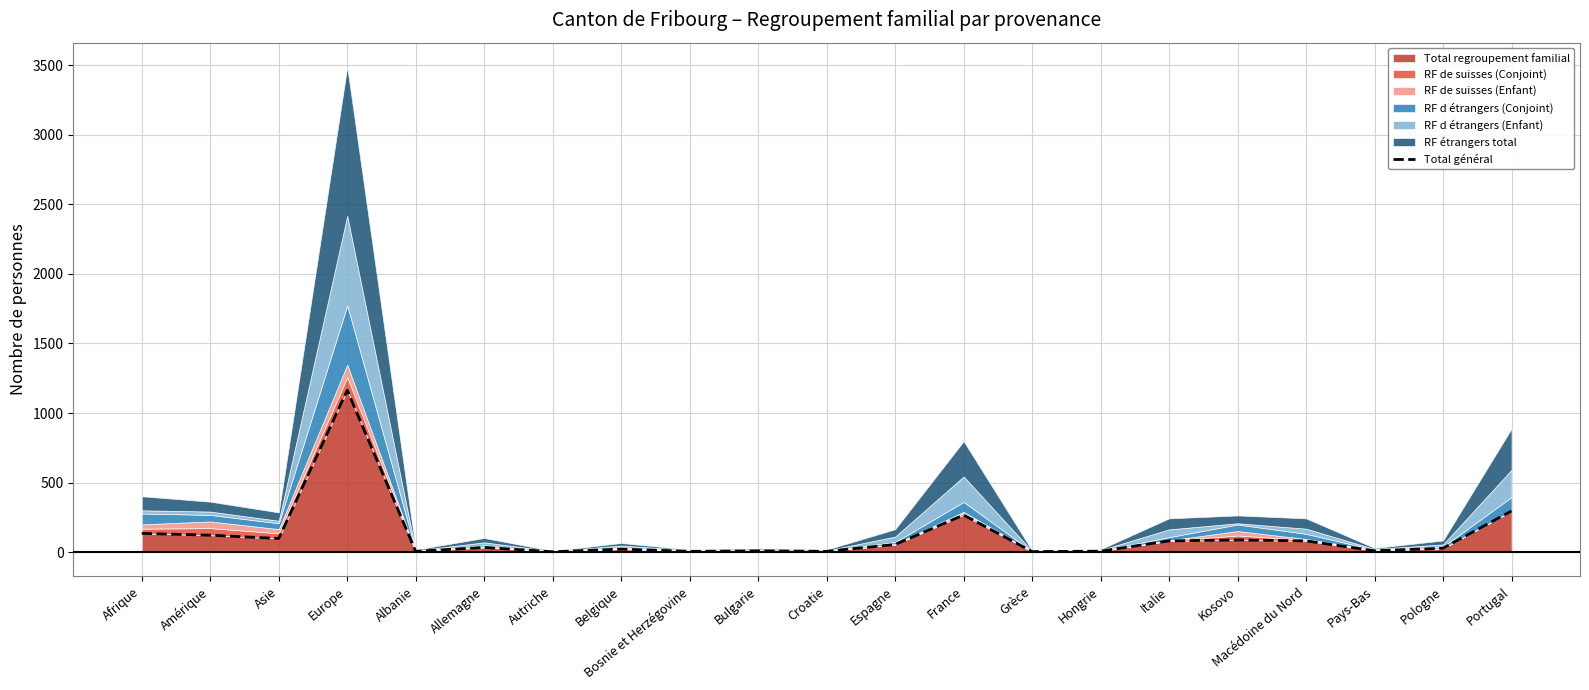

The chart shows a value of 6 at Croatie. True or false?

True